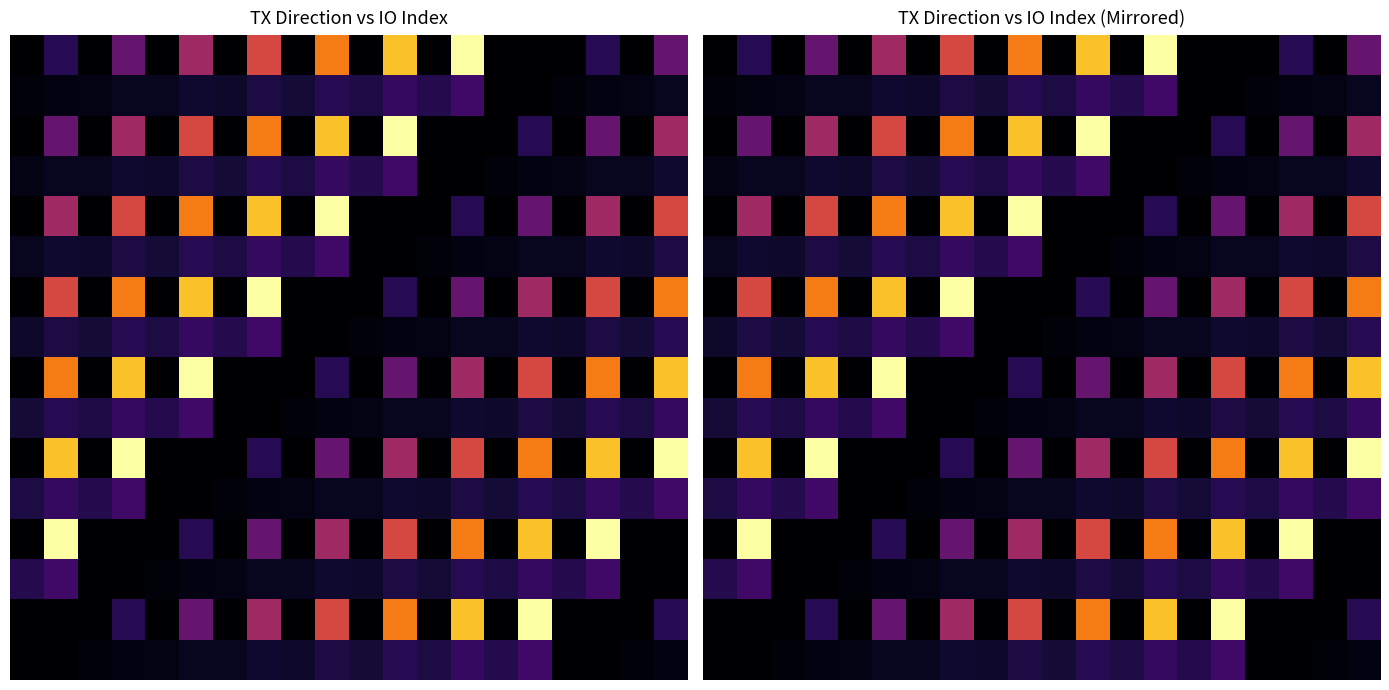

How many values in the 2 series exceed 0?

9